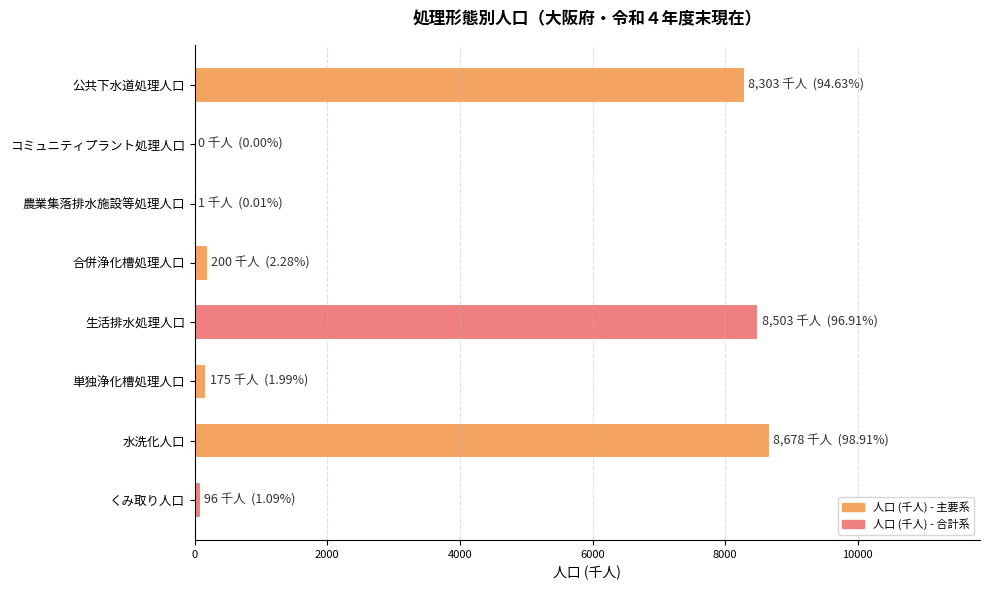

What is the maximum value shown in the chart?

8678